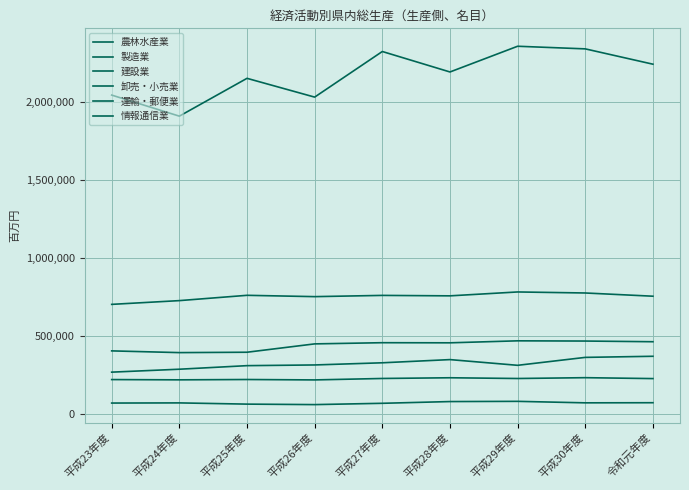

What is the difference between the highest and lowest values at 平成25年度?

2086386